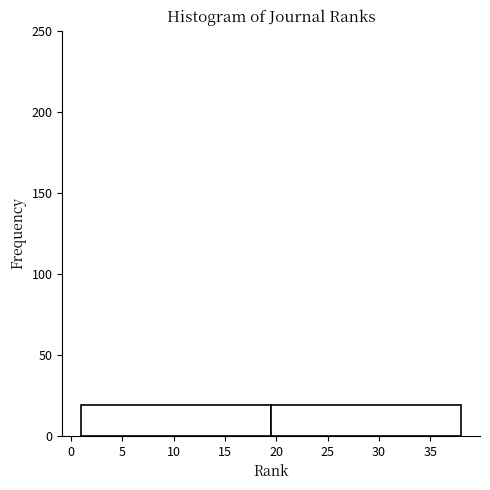

What is the height of the bar covering 1.0 to 19.5 on the x-axis? The values are not printed on the chart, so give them approximately, as read against the axis.

20